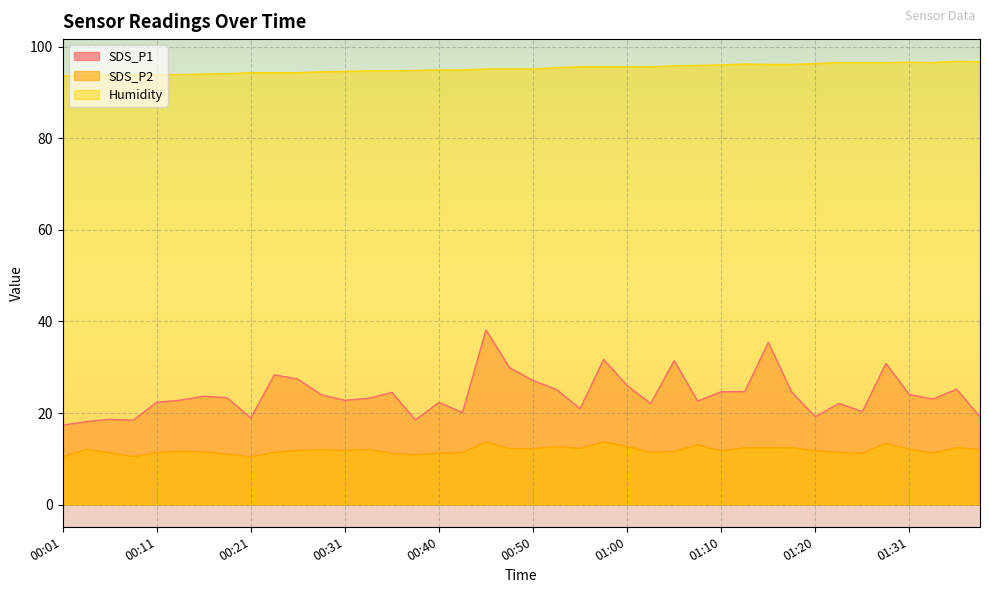

True or false: Humidity and SDS_P2 cross at least once.

False